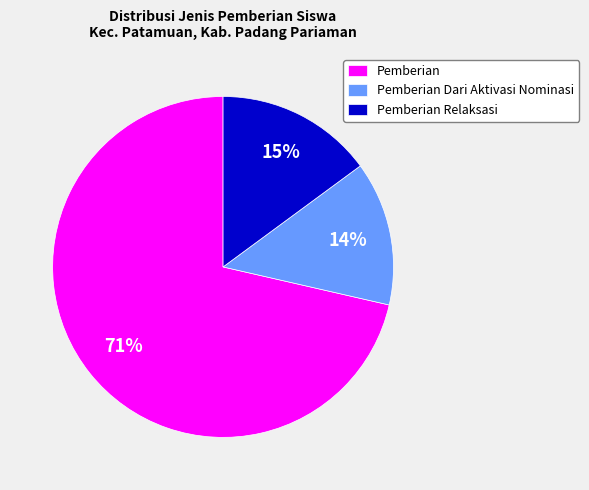

Is there a majority slice in this chart?

Yes